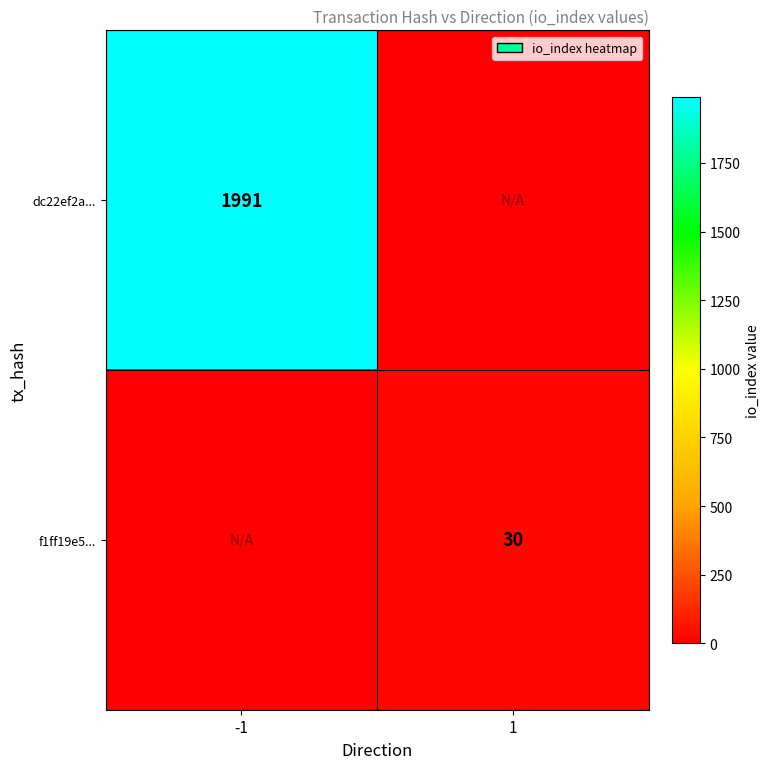

The value of f1ff19e5... at 1 is 30. True or false?

True